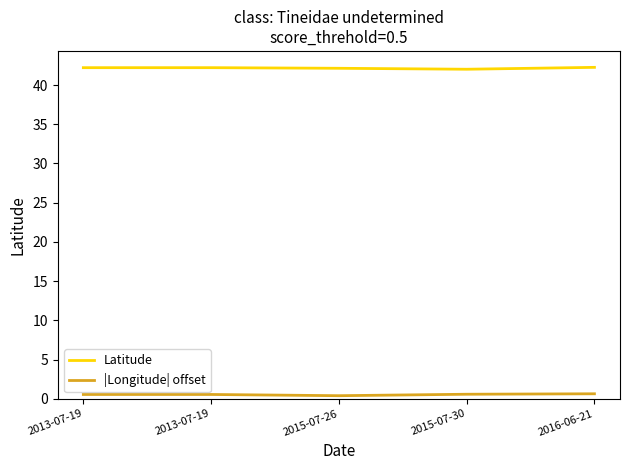

Reading left to right, list all the values displayed in this chart.

Latitude: 42.2	42.2	42.1	42.0	42.3
|Longitude| offset: 0.5	0.5	0.4	0.6	0.6